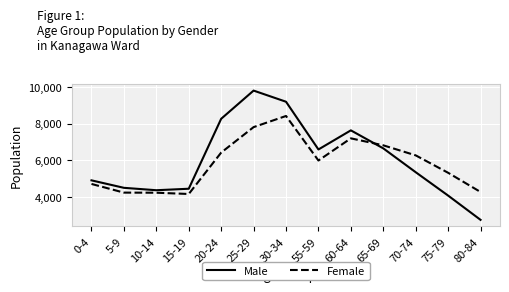

What value does the Female series have at 55-59?

5988